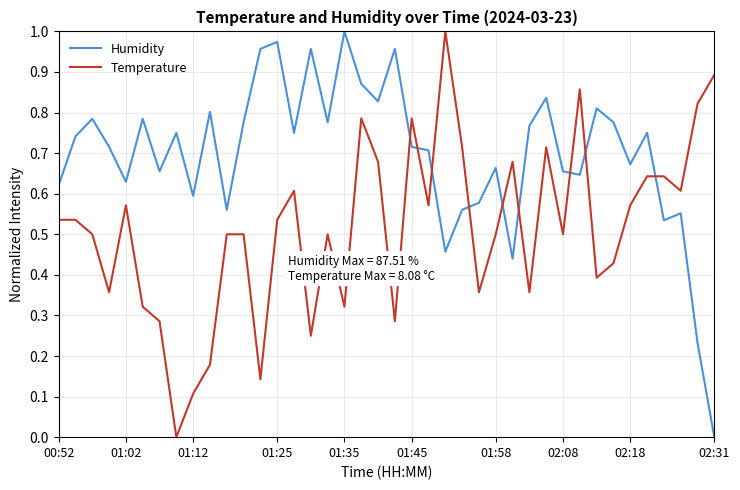

True or false: Humidity and Temperature cross at least once.

True